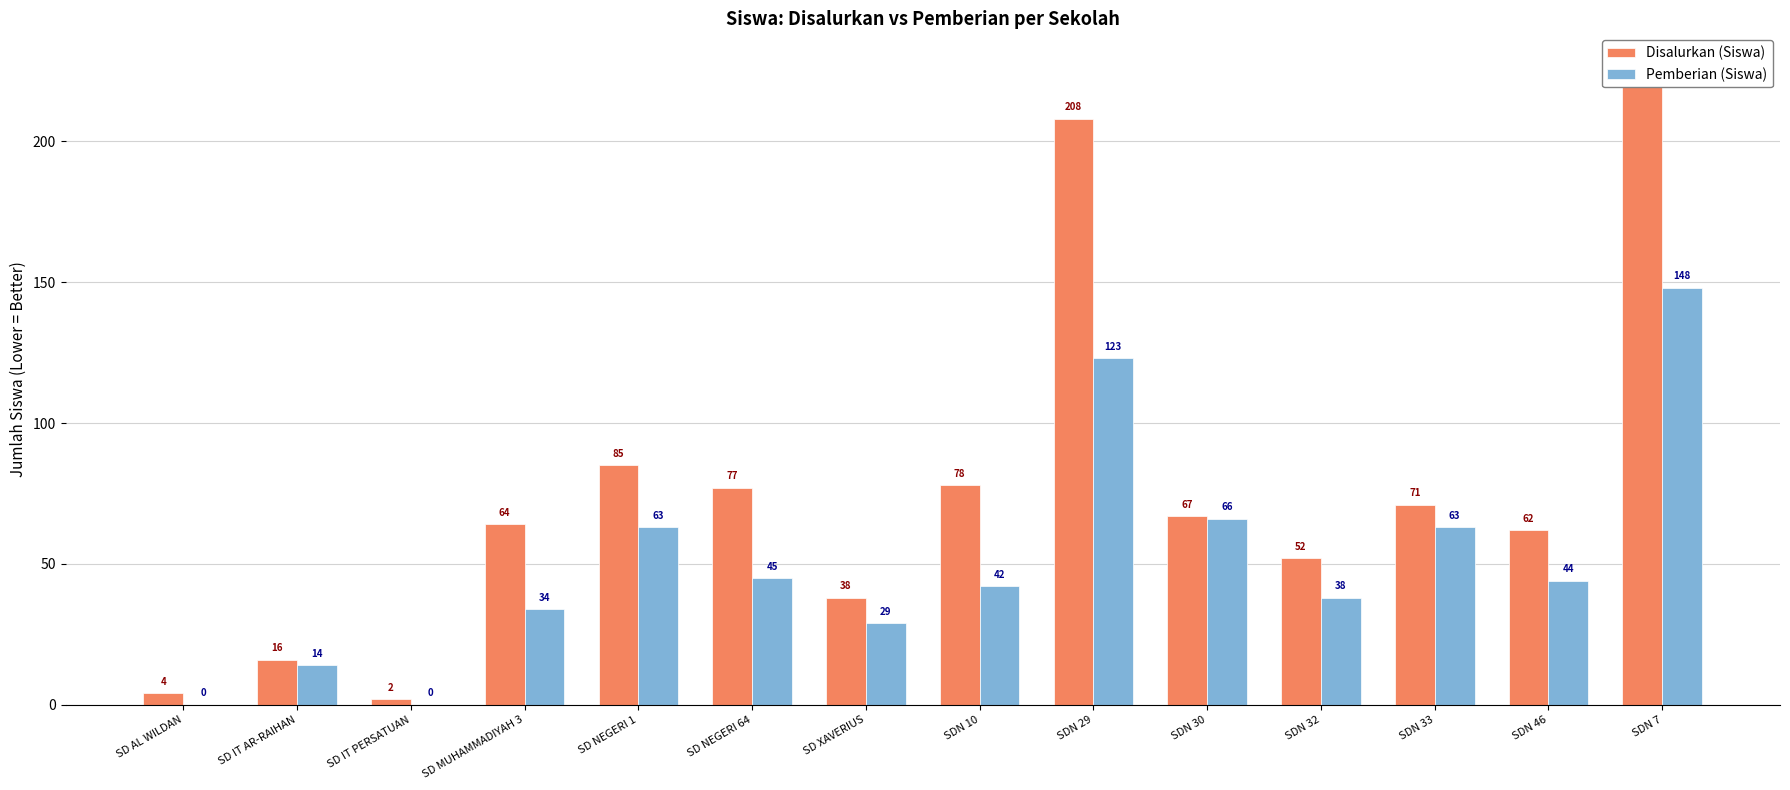

The Pemberian (Siswa) series shows 148 at SDN 7. True or false?

True